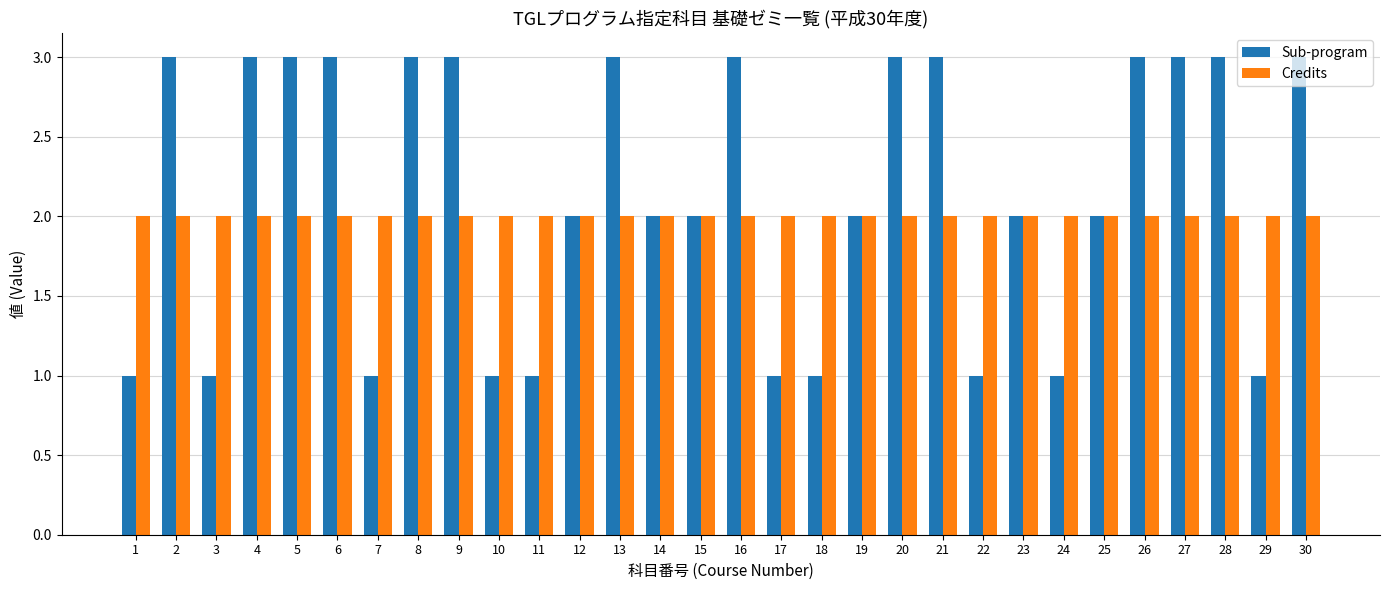

What are all the series names shown in the legend?

Sub-program, Credits